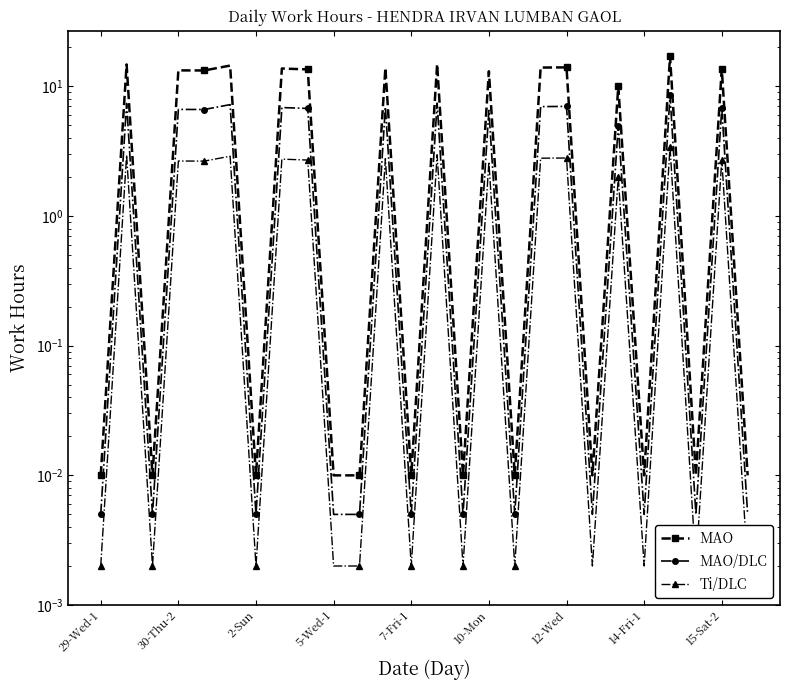

List the series in order of their peak value, highest first.

MAO, MAO/DLC, Ti/DLC